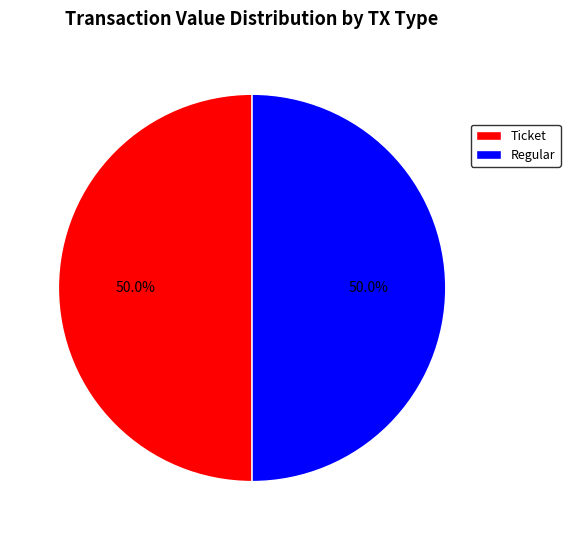

What percentage is NOT represented by Ticket?

50.0%